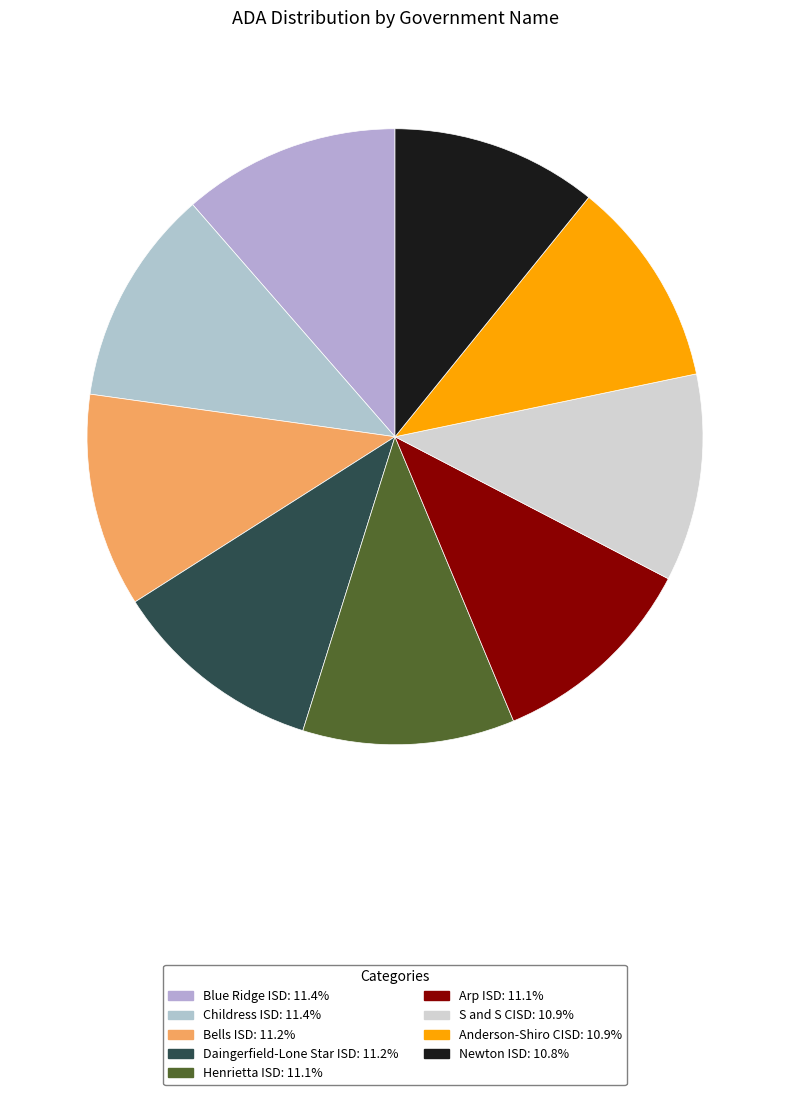

Does Henrietta ISD represent more than half of the total?

No